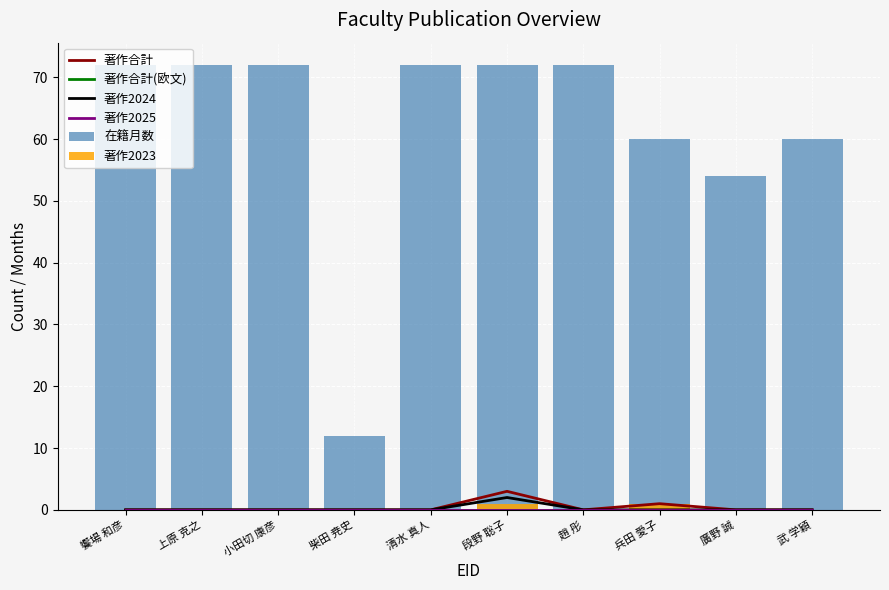

Where is 著作2025 nearest to the value 0?

饗場 和彦